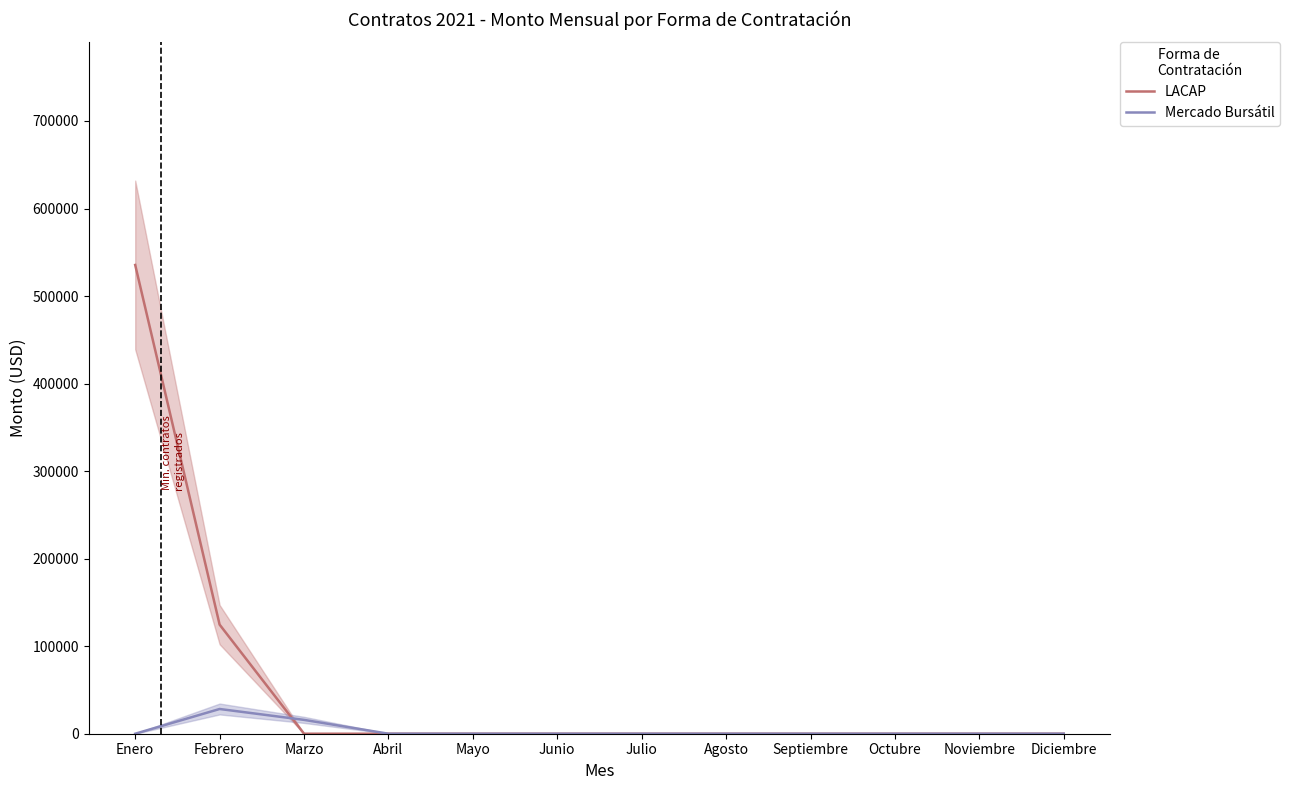

Reading right to left, transcribe all the data shown in this chart.

LACAP: Diciembre=0.0	Noviembre=0.0	Octubre=0.0	Septiembre=0.0	Agosto=0.0	Julio=0.0	Junio=0.0	Mayo=0.0	Abril=0.0	Marzo=0.0	Febrero=124620.9	Enero=535503.6
Mercado Bursátil: Diciembre=0.0	Noviembre=0.0	Octubre=0.0	Septiembre=0.0	Agosto=0.0	Julio=0.0	Junio=0.0	Mayo=0.0	Abril=0.0	Marzo=15820.0	Febrero=28250.0	Enero=0.0